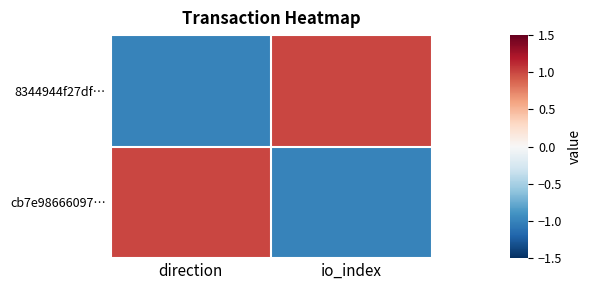

List the series in order of their peak value, highest first.

8344944f27df…, cb7e98666097…